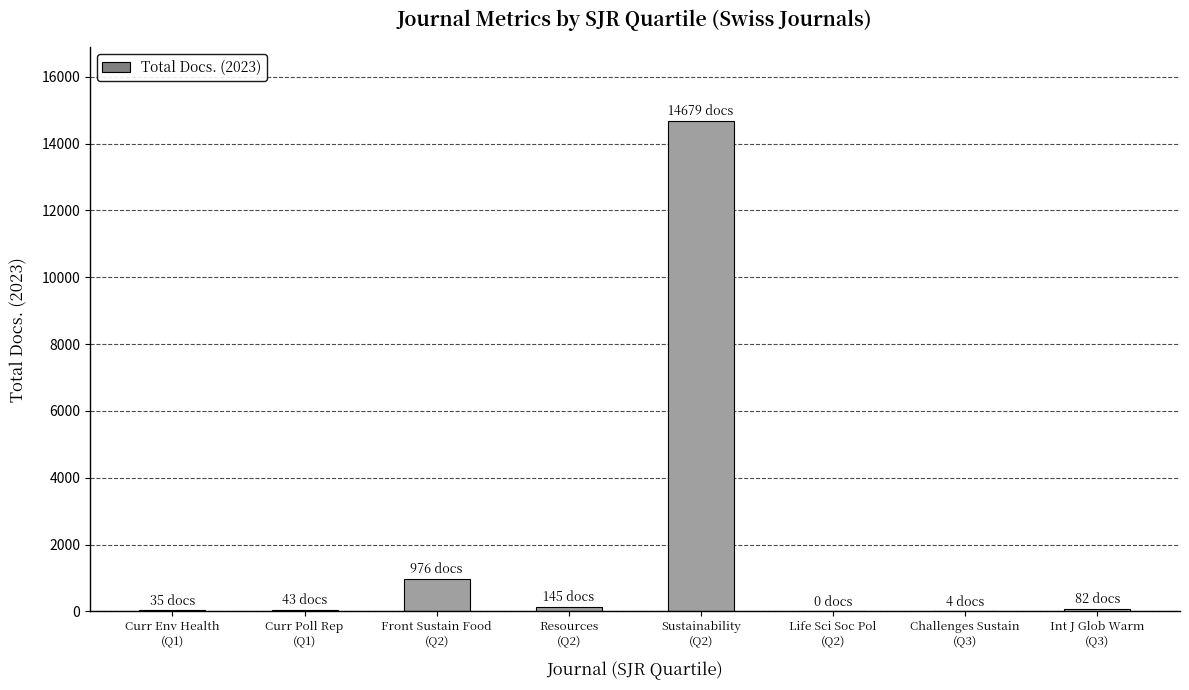

At which label is the value closest to 7339?

Front Sustain Food
(Q2)